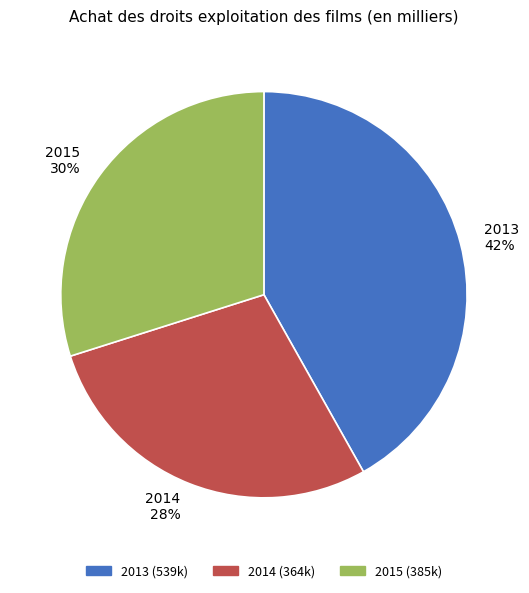

What is the smallest slice in the pie chart?

2014